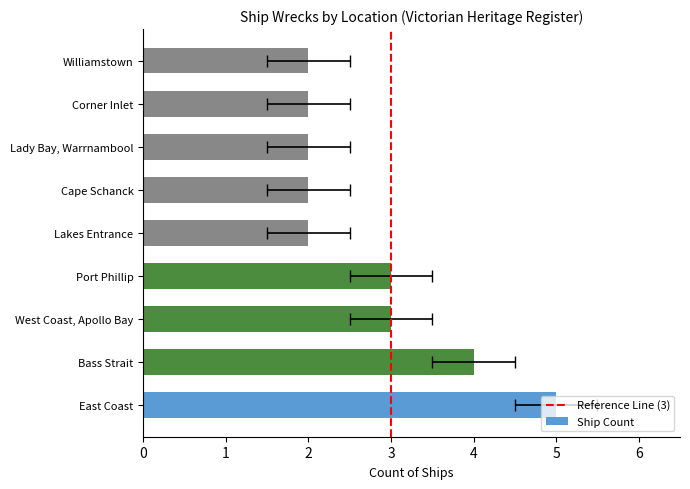

What is the sum of all values?

25